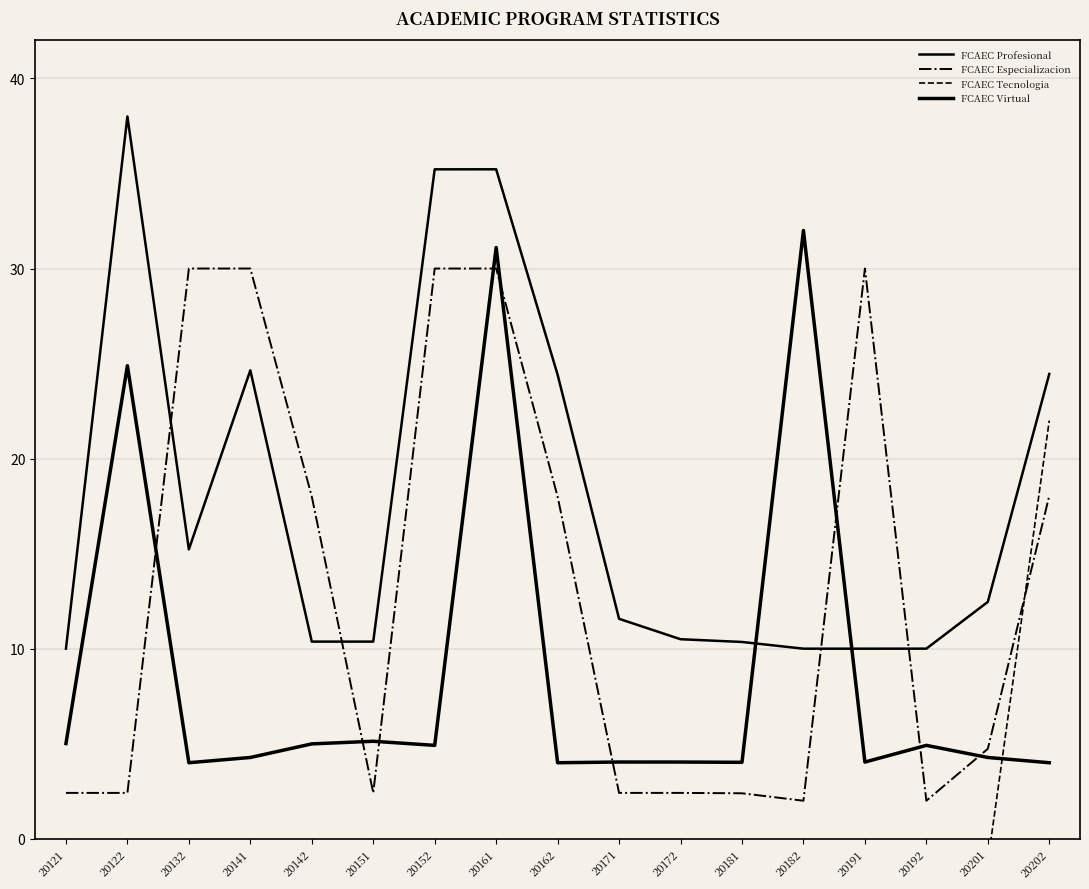

What is the value of the FCAEC Especializacion point at the 8th from the left?

30.0